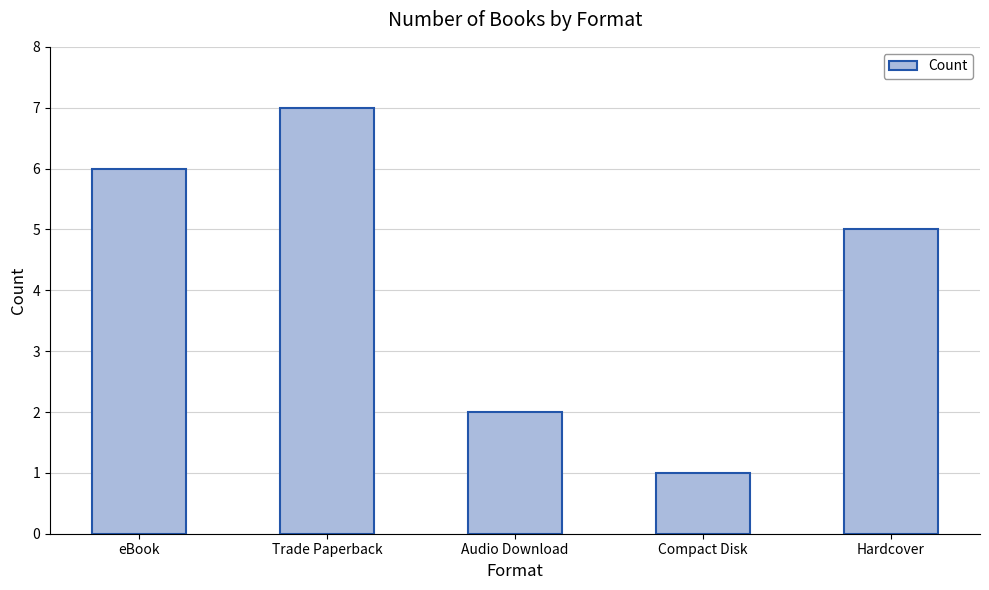

Rank the categories by value from highest to lowest.

Trade Paperback, eBook, Hardcover, Audio Download, Compact Disk